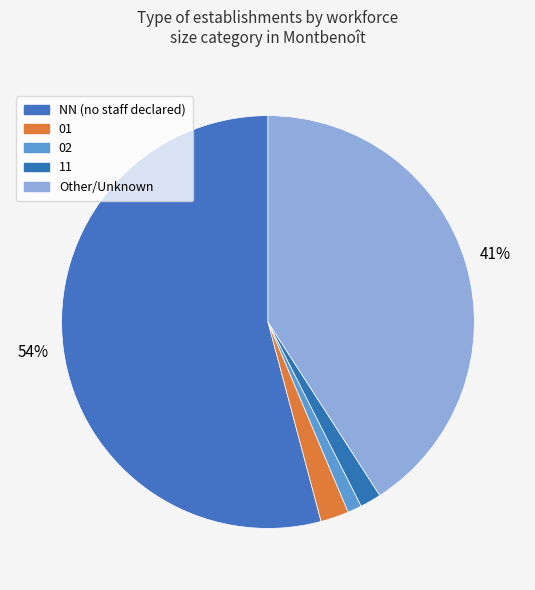

Which category has the biggest portion of the pie?

NN (no staff declared)